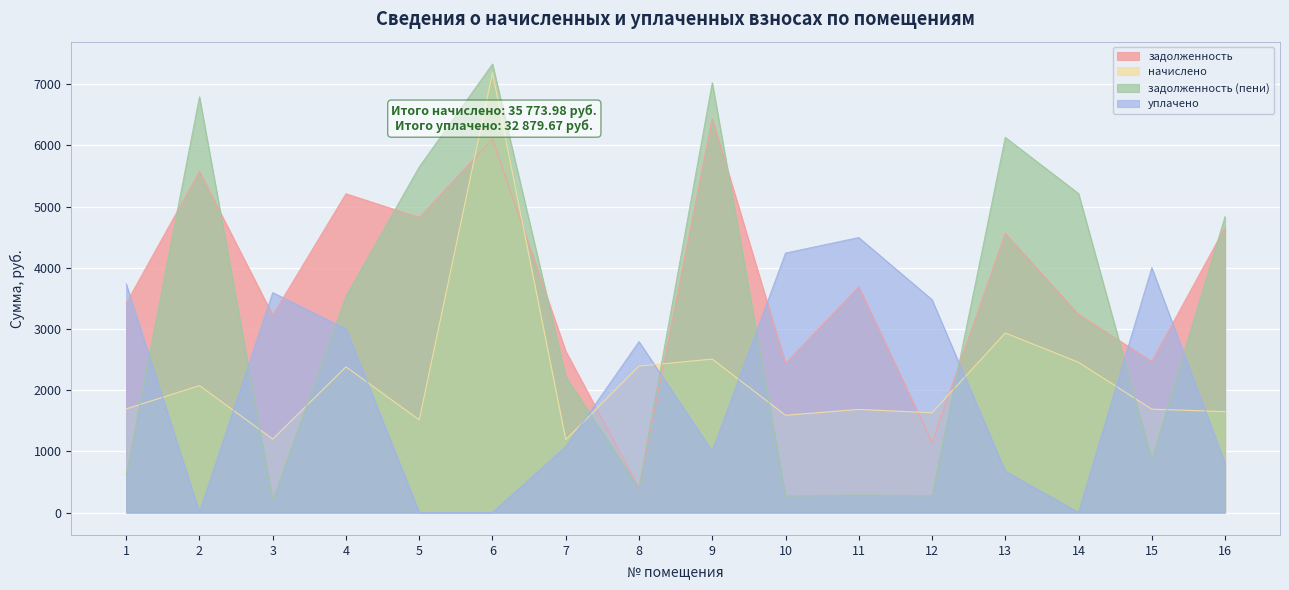

Which series has the largest total across all categories?

задолженность